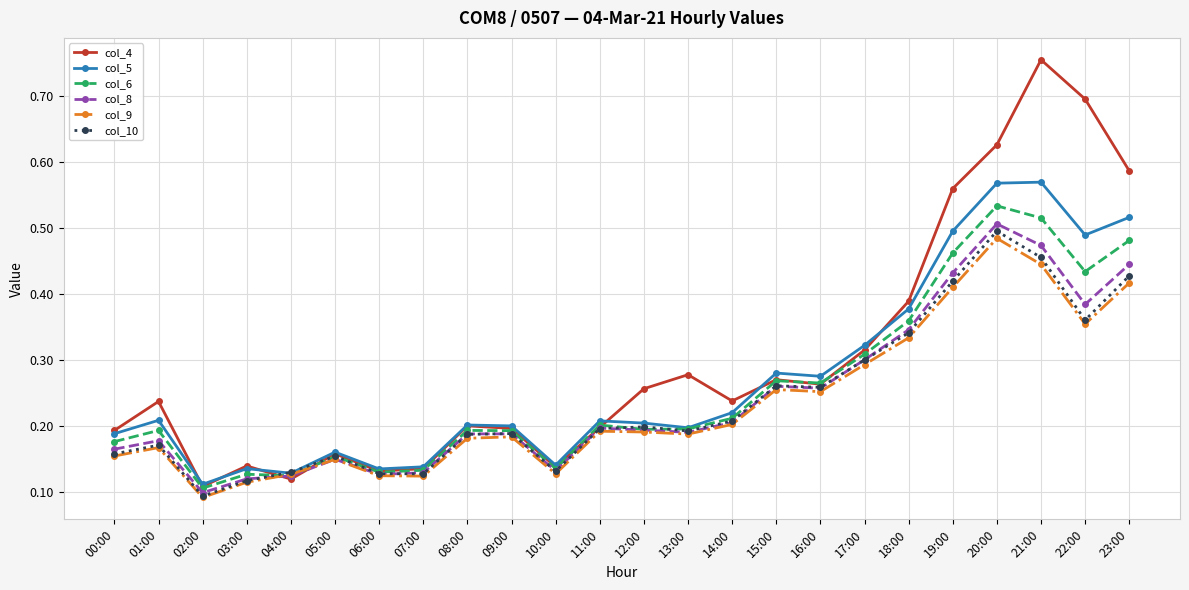

How many col_8 values are between 0 and 1?

24